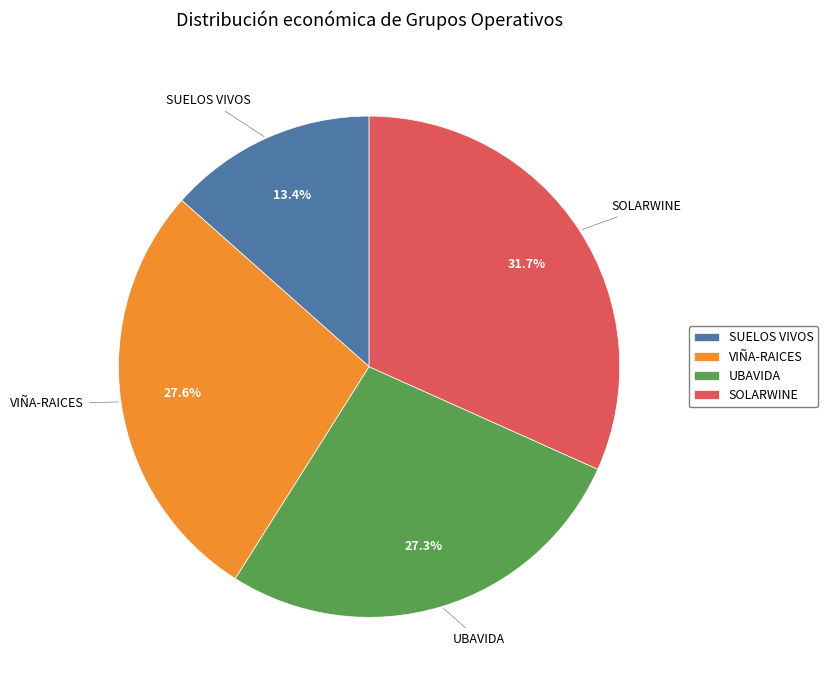

To the nearest percent, what is the average slice percentage?

25%